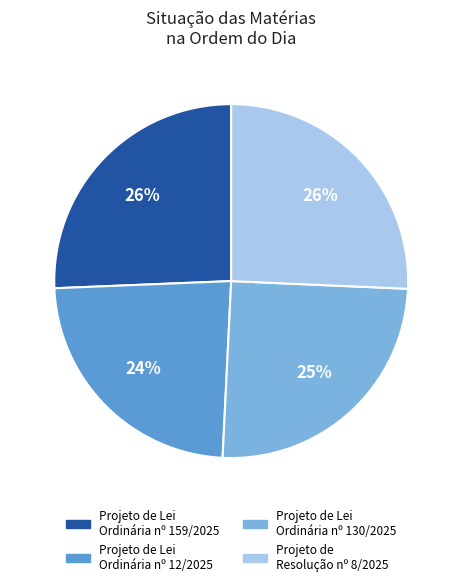

Is there a majority slice in this chart?

No